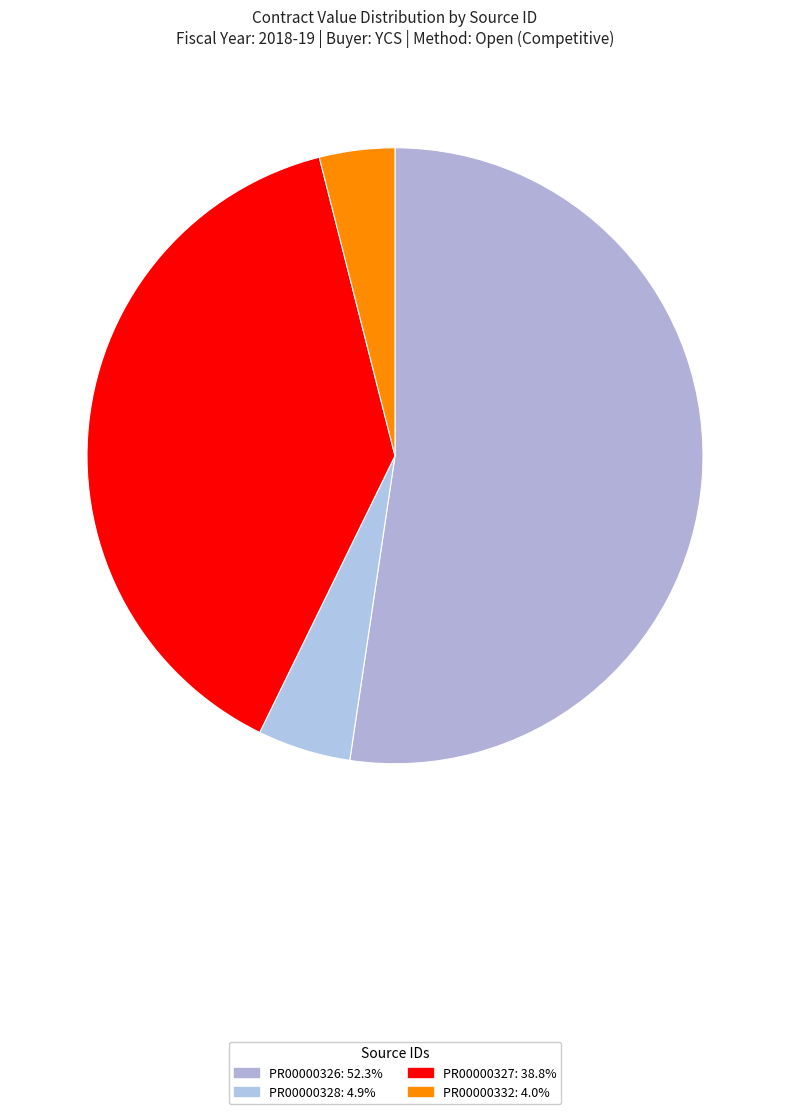

Which slice is the largest?

PR00000326